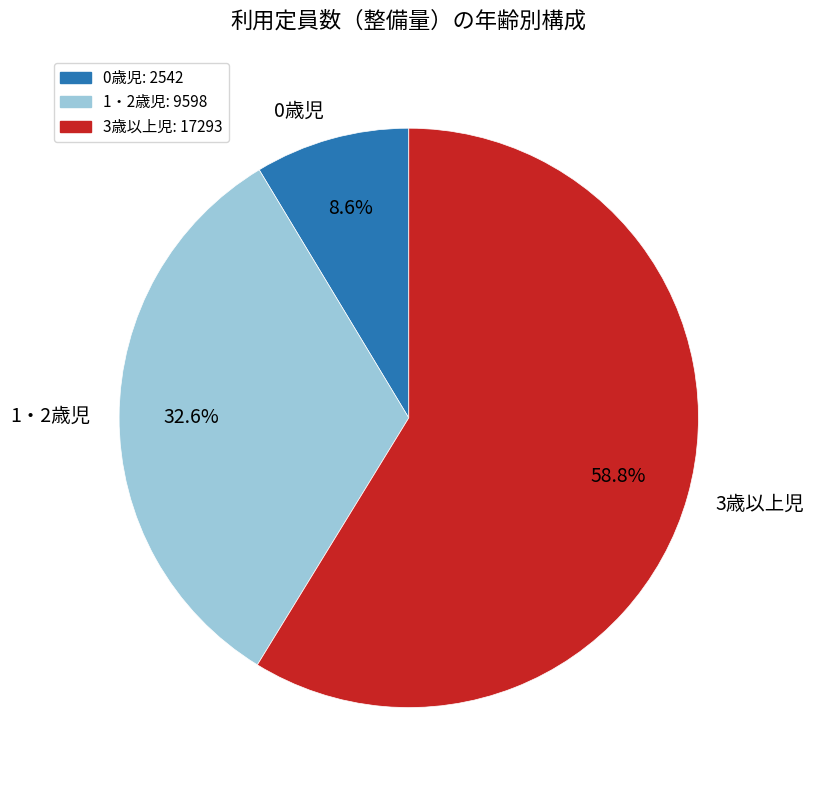

Is it true that 0歳児 is 9% of the pie?

True